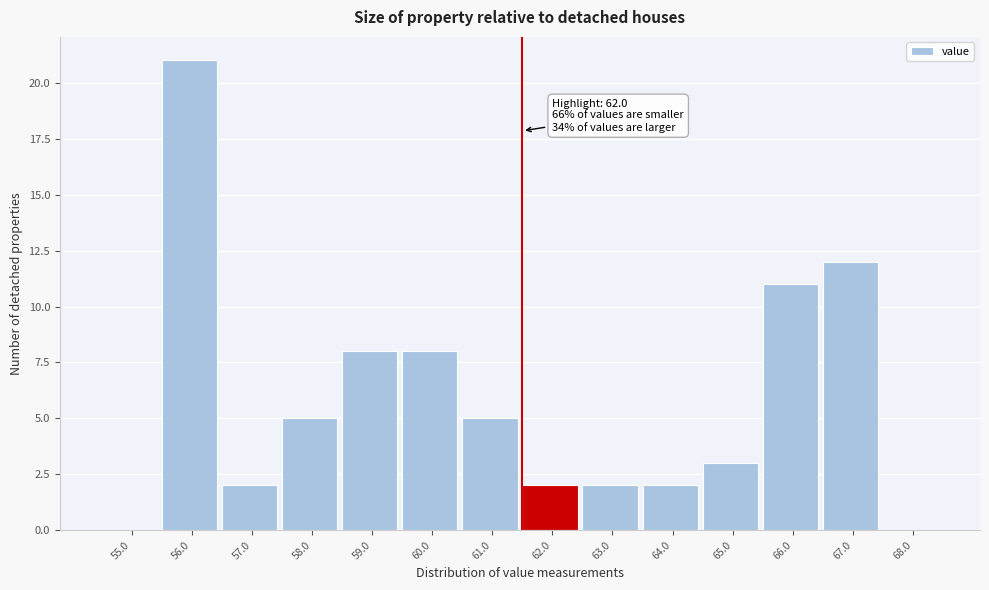

Reading right to left, list all the values displayed in this chart.

68.0=0	67.0=12	66.0=11	65.0=3	64.0=2	63.0=2	62.0=2	61.0=5	60.0=8	59.0=8	58.0=5	57.0=2	56.0=21	55.0=0